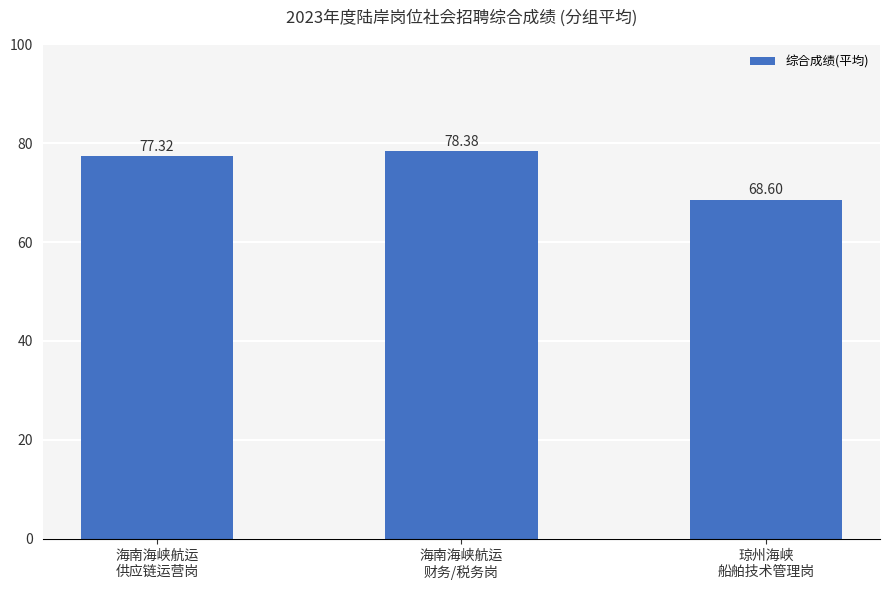

What is the average value?

74.8